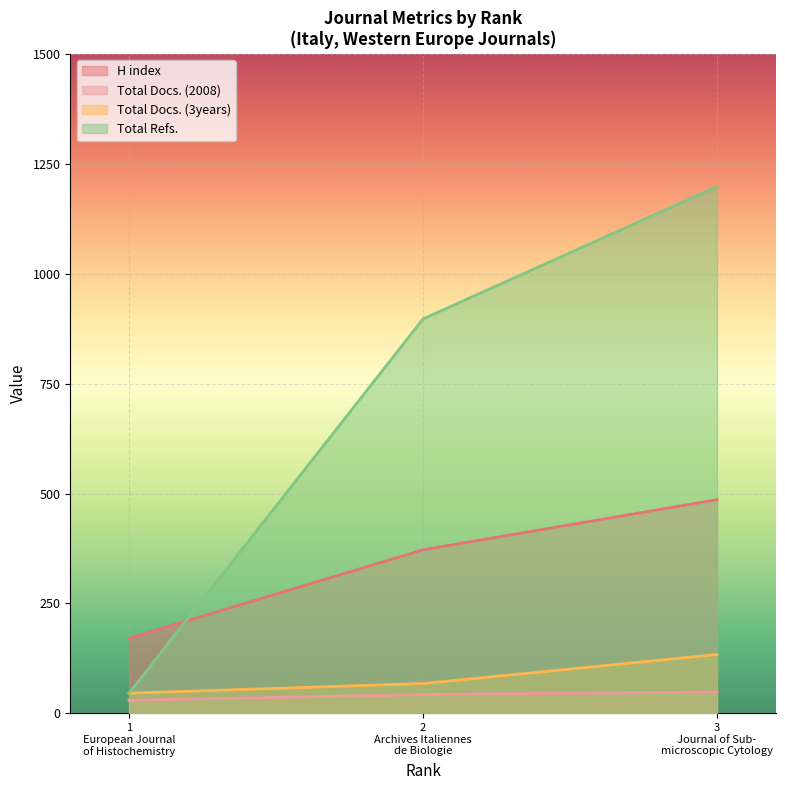

Which series has the widest spread of values?

Total Refs.